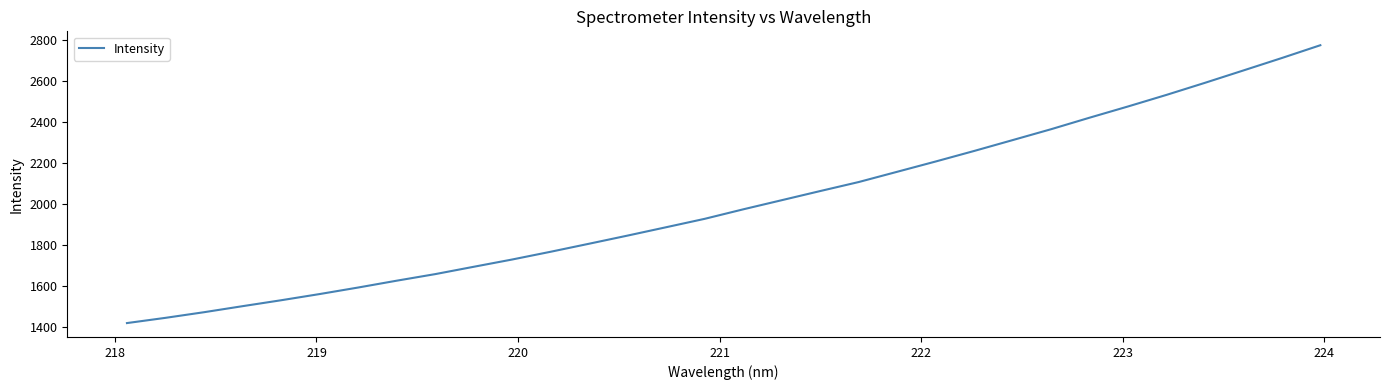

What is the greatest value displayed?

2774.3